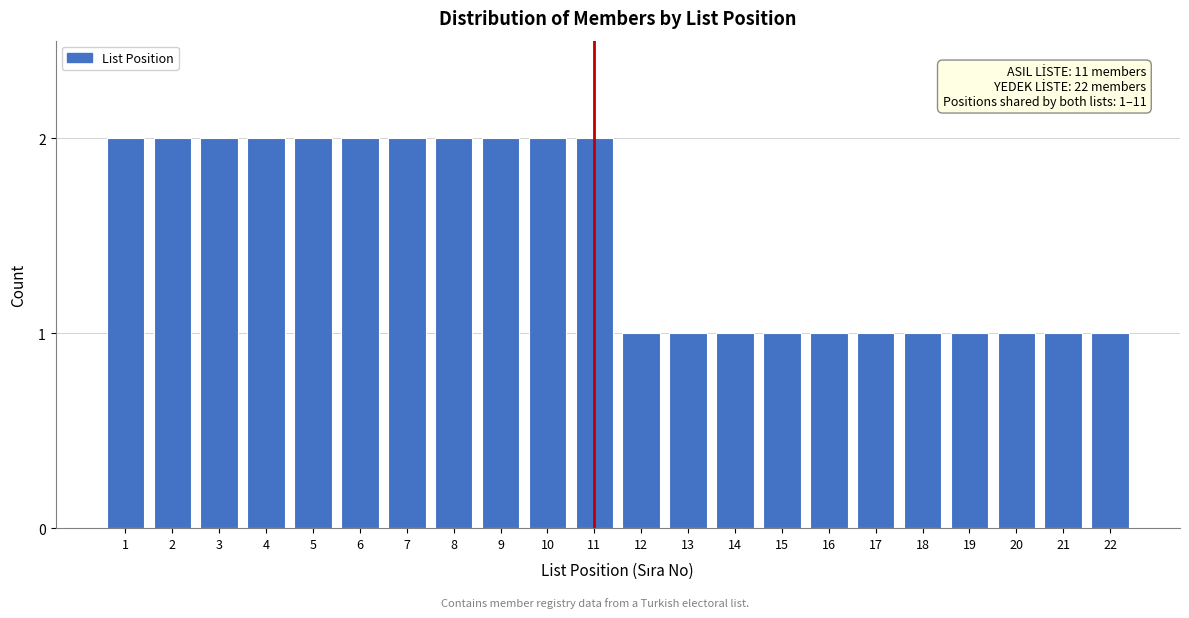

Reading left to right, what are all the values shown in this chart?

2	2	2	2	2	2	2	2	2	2	2	1	1	1	1	1	1	1	1	1	1	1